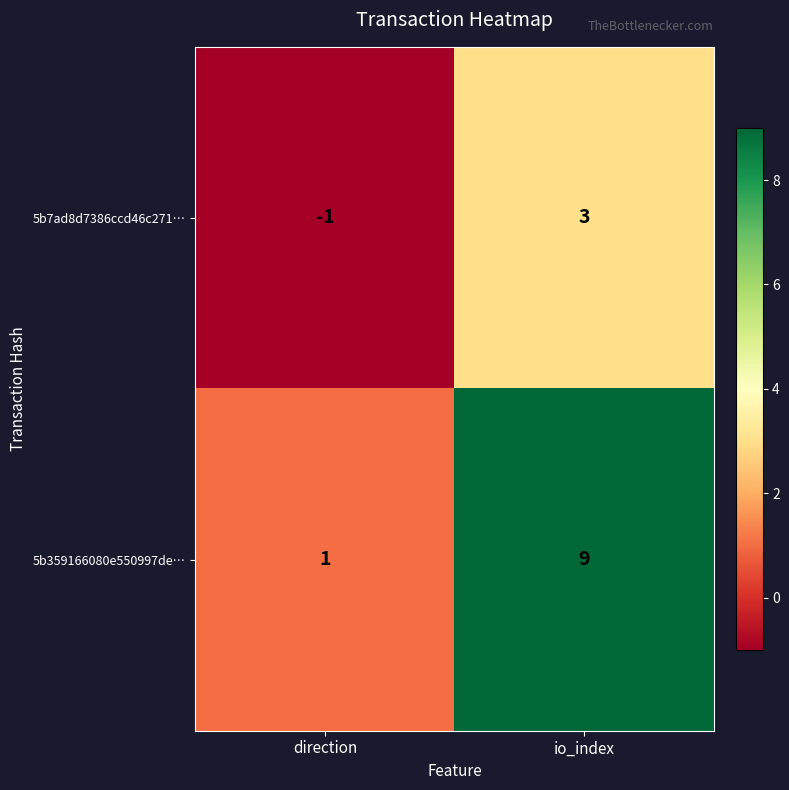

Reading right to left, list all the values displayed in this chart.

5b7ad8d7386ccd46c271…: io_index=3	direction=-1
5b359166080e550997de…: io_index=9	direction=1